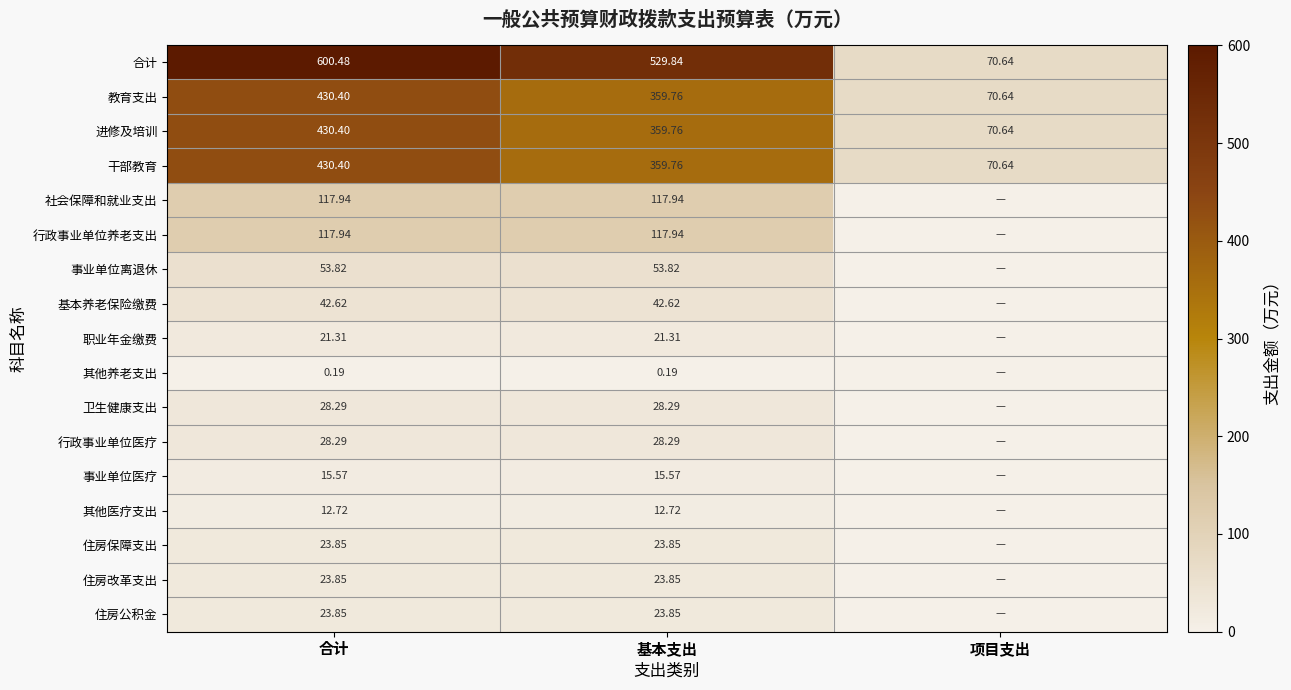

At which label is 进修及培训 closest to 250?

基本支出